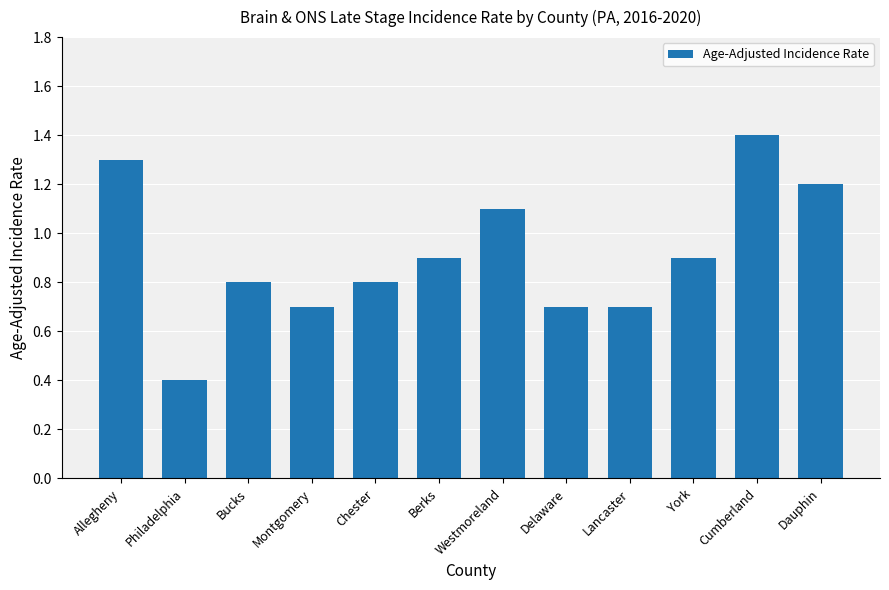

Are the bars grouped side by side (vs. stacked)?

No